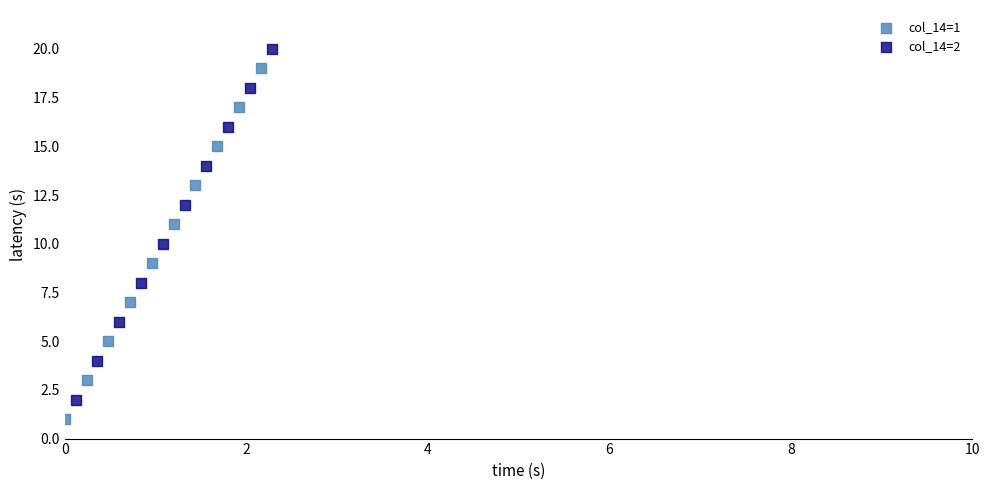

Which series contains the lowest Y value?

col_14=1